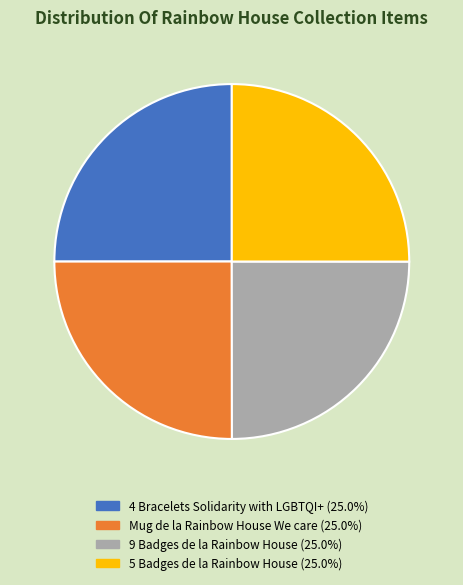

Does 9 Badges de la Rainbow House represent more than half of the total?

No